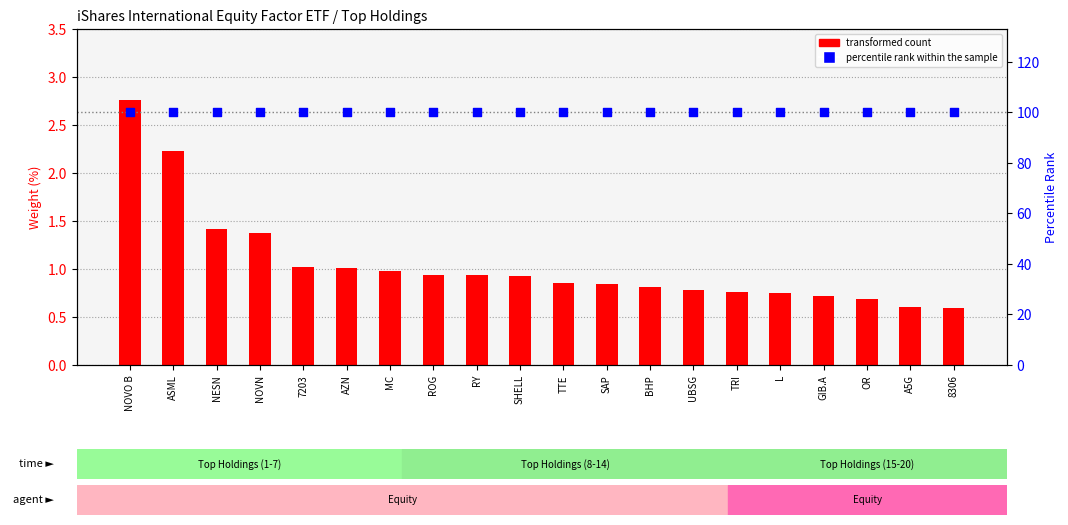

Is the value of transformed count at TTE greater than the value of percentile rank within the sample at AZN?

No